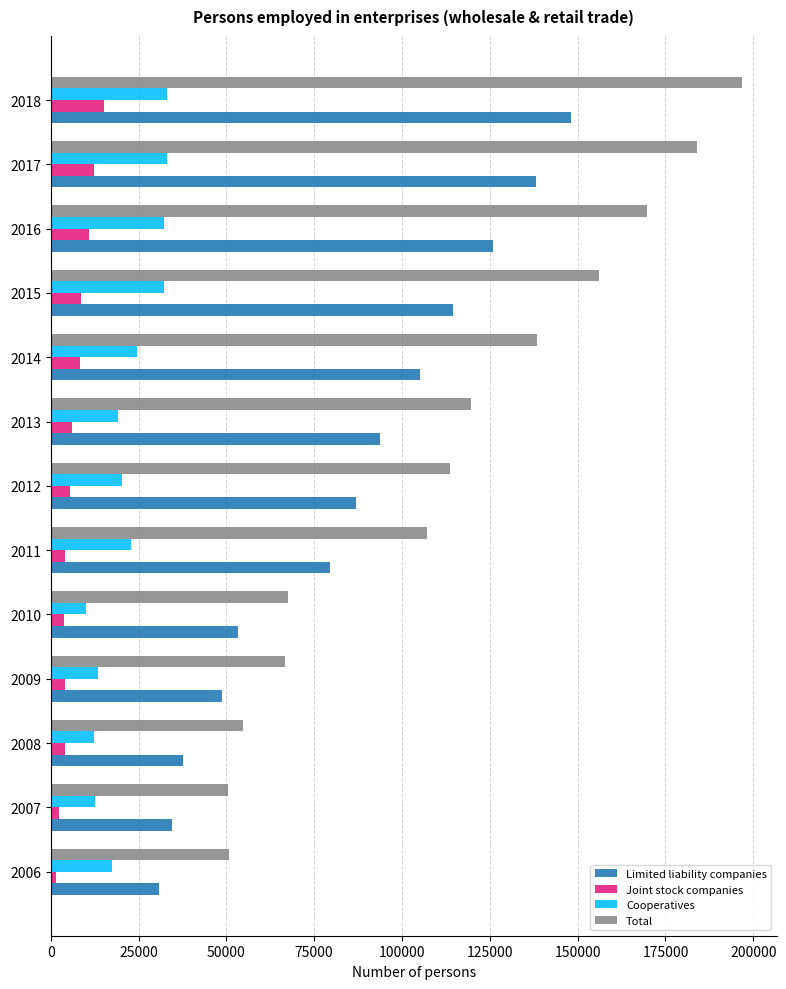

The value of Cooperatives at 2009 is 13329. True or false?

True